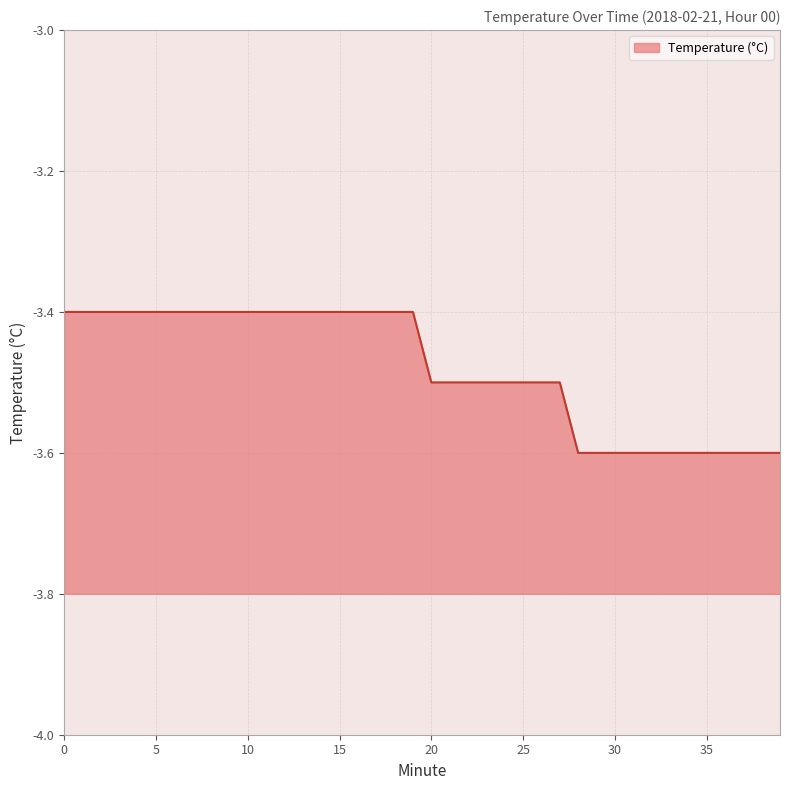

True or false: the data has more than 0 interior local peaks.

False